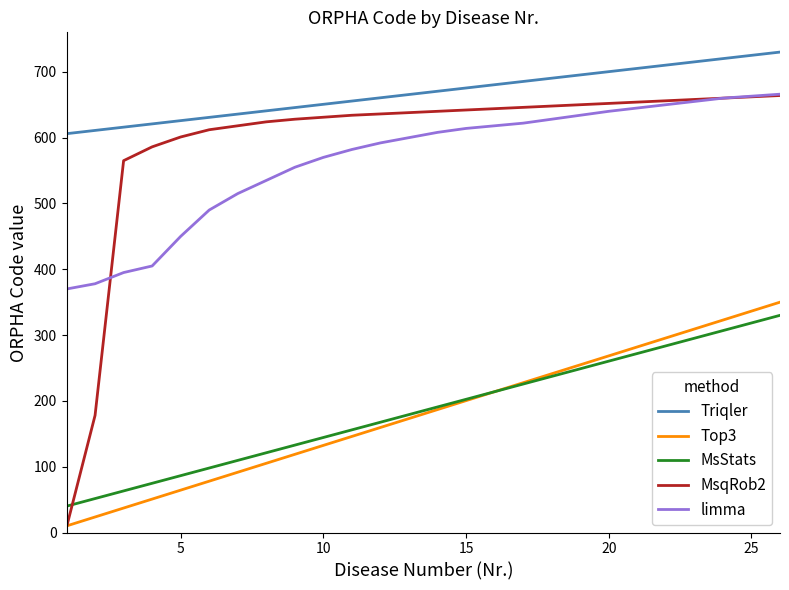

What are all the series names shown in the legend?

Triqler, Top3, MsStats, MsqRob2, limma